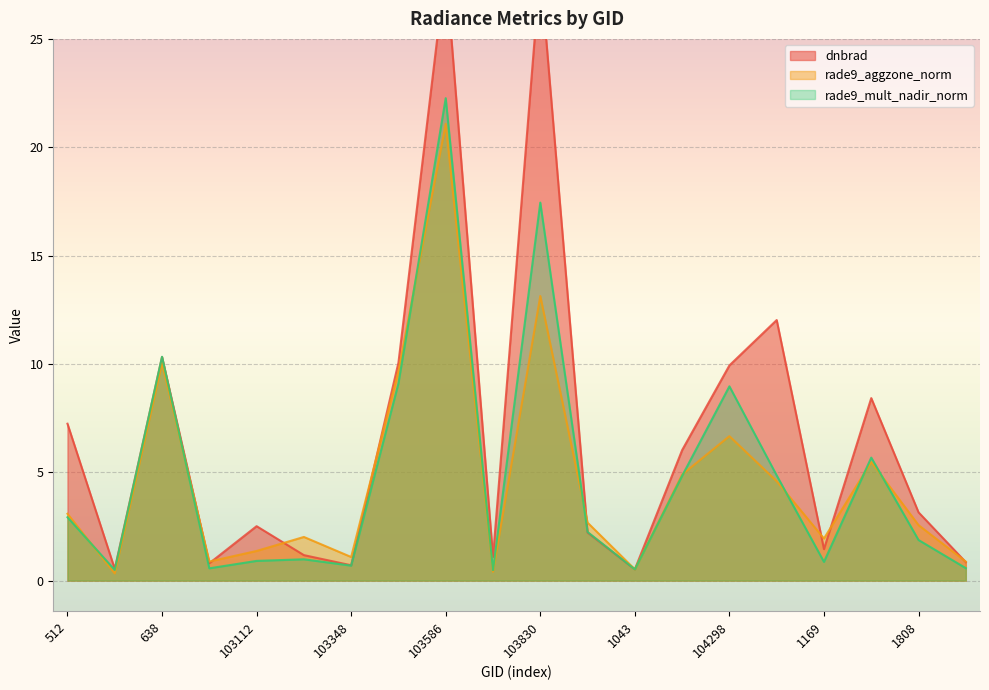

True or false: rade9_mult_nadir_norm and rade9_aggzone_norm cross at least once.

True